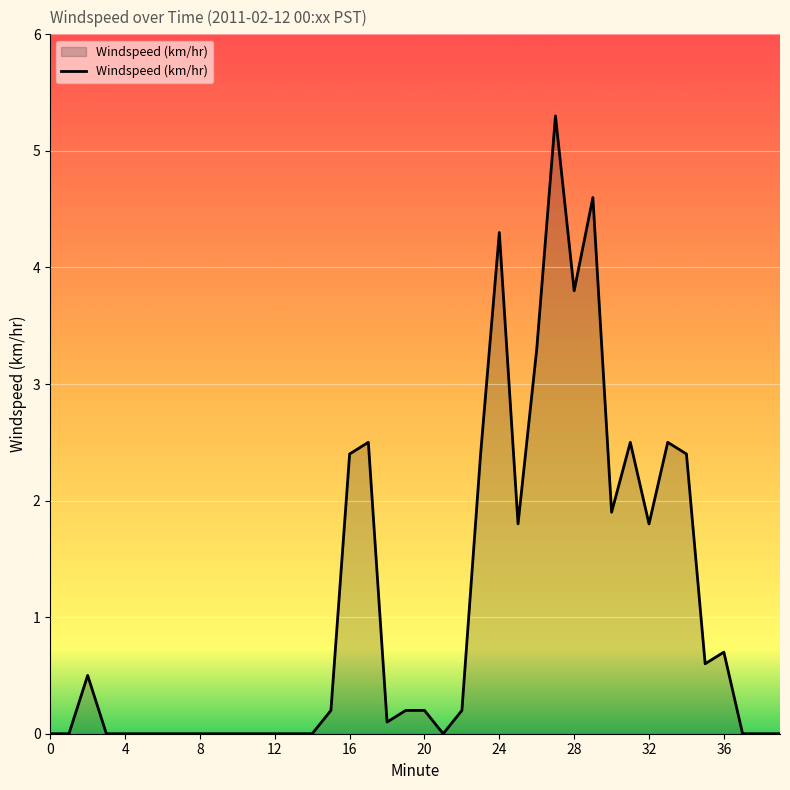

What is the difference between the maximum and minimum values?

5.3